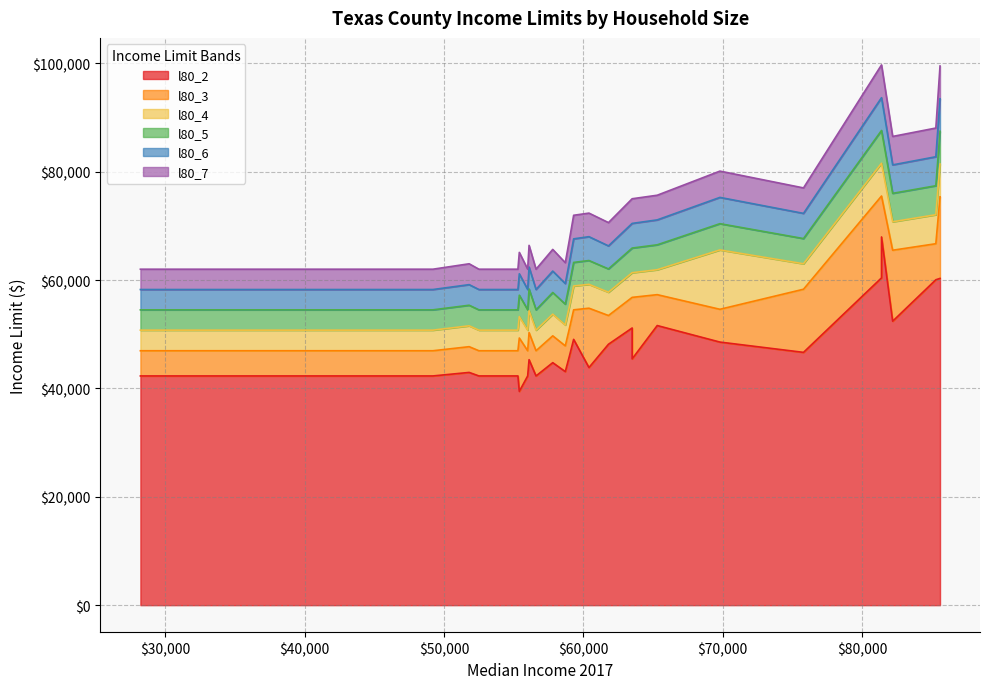

Does the chart have visible grid lines?

Yes